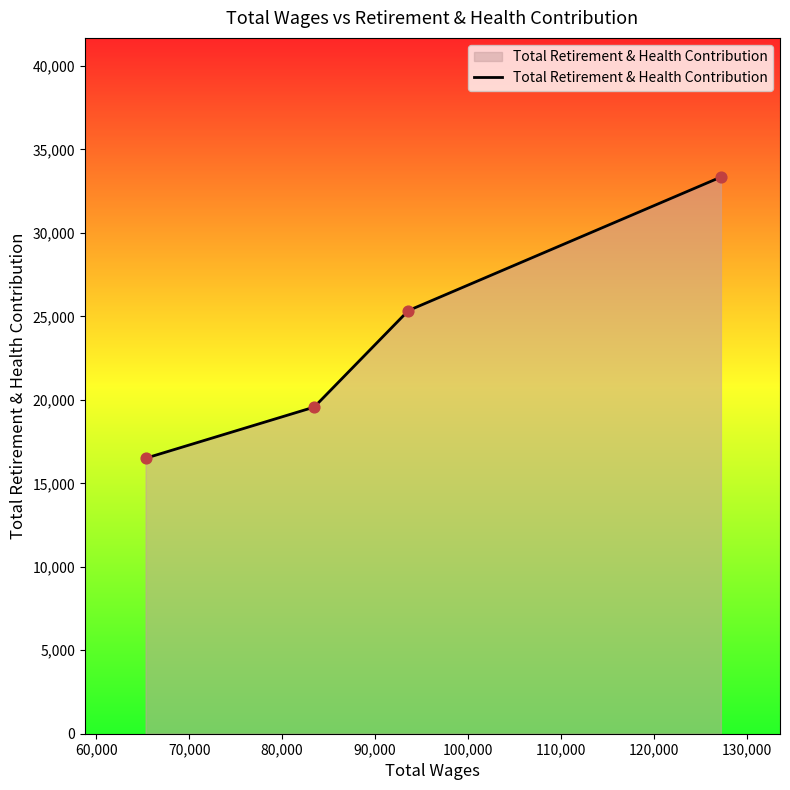

What is the difference between the second highest and second lowest values?

5782